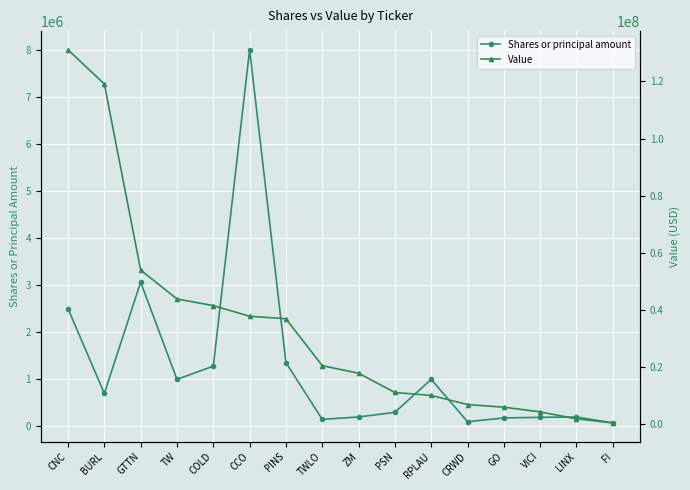

What position from the right is PINS?

10